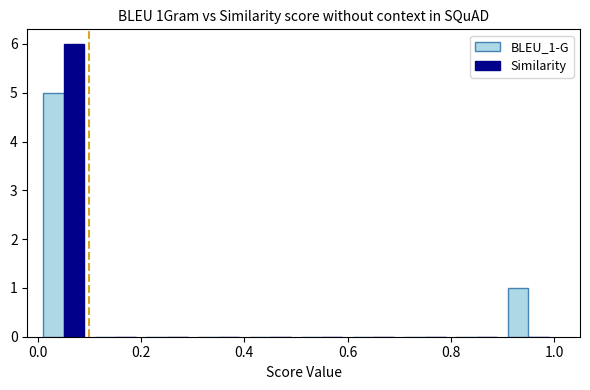

What is the height of the BLEU_1-G bar covering 0.0 to 0.1 on the x-axis? The values are not printed on the chart, so give them approximately, as read against the axis.

5